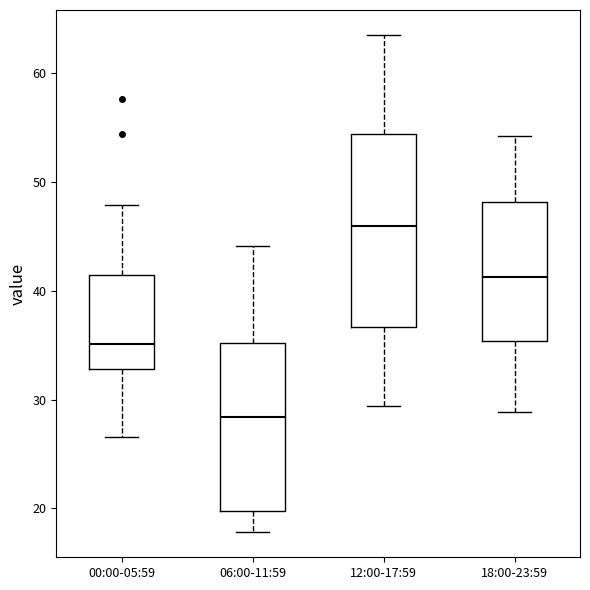

Which box has the lowest median line?

06:00-11:59